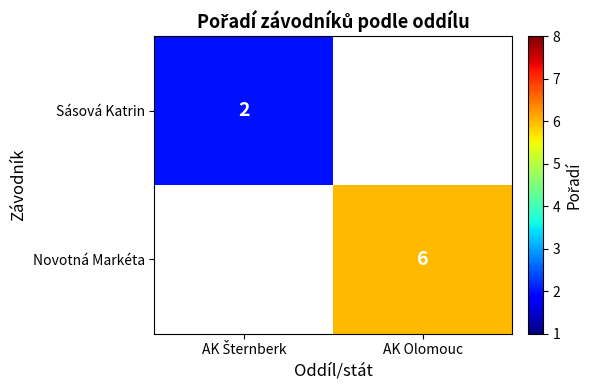

True or false: Novotná Markéta has a value of 6 at AK Olomouc.

True